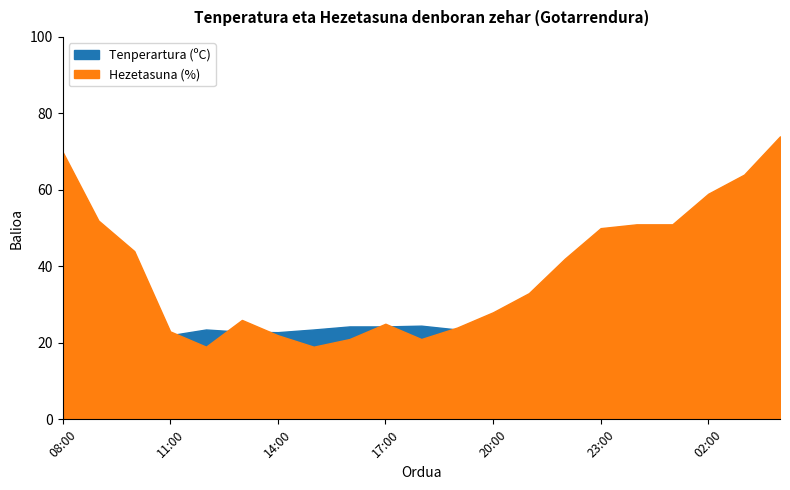

Read the Tenperartura (ºC) value at 21:00.

21.1